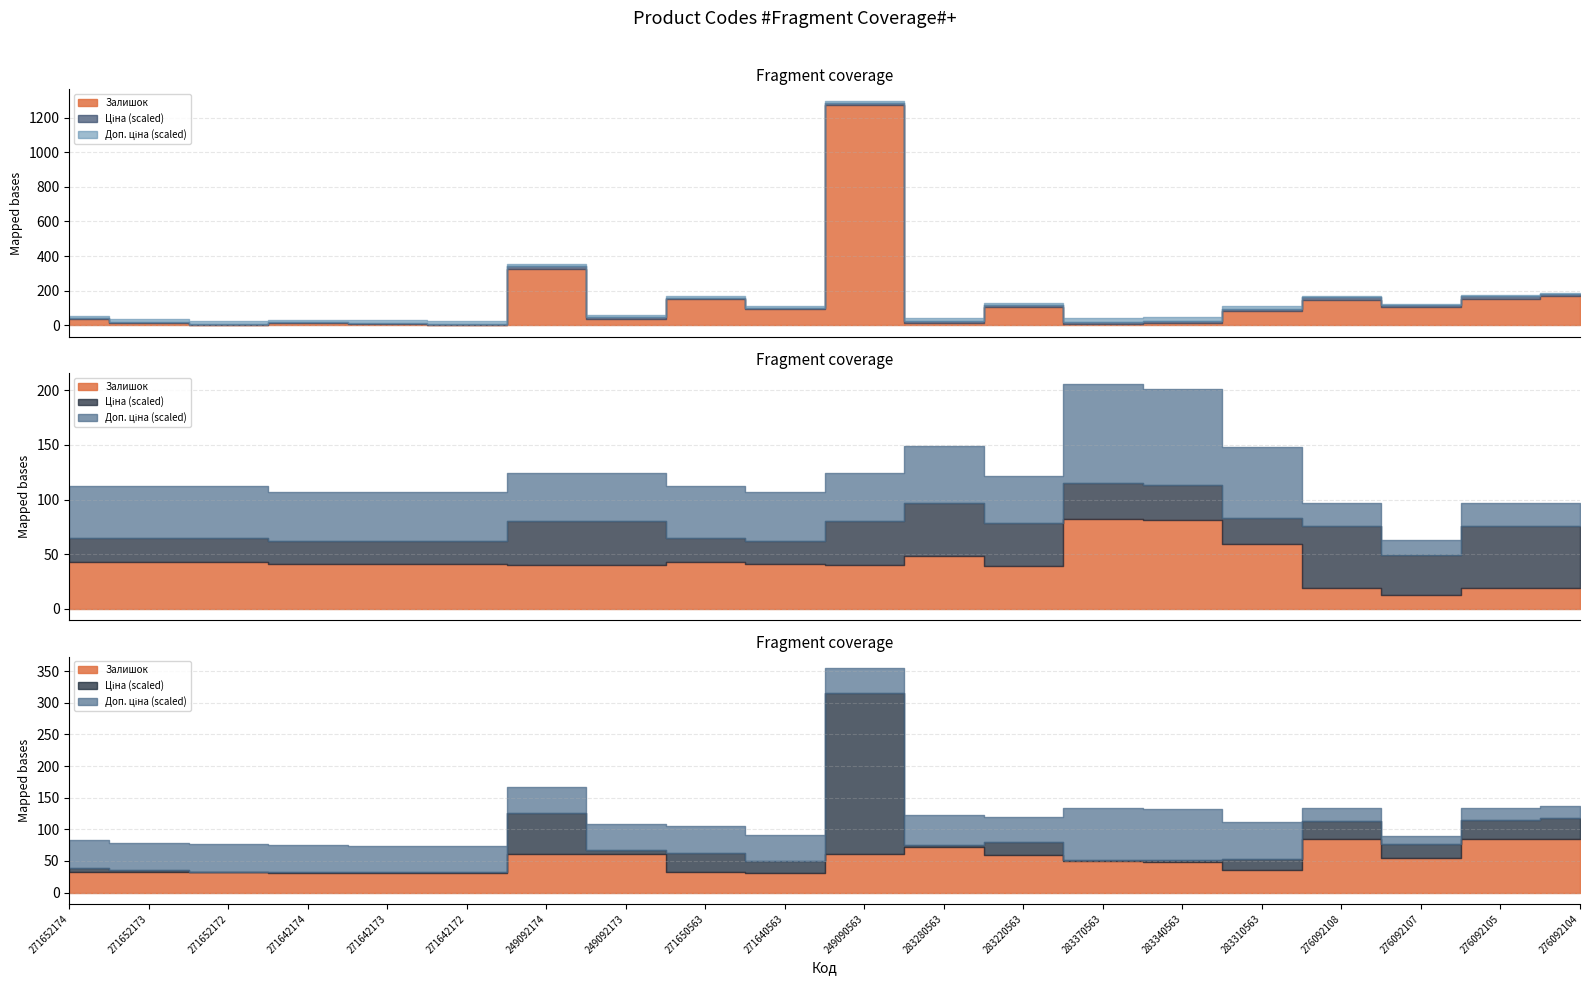

In Залишок, how many points are lower than both neighbors (excluding endpoints)?

7